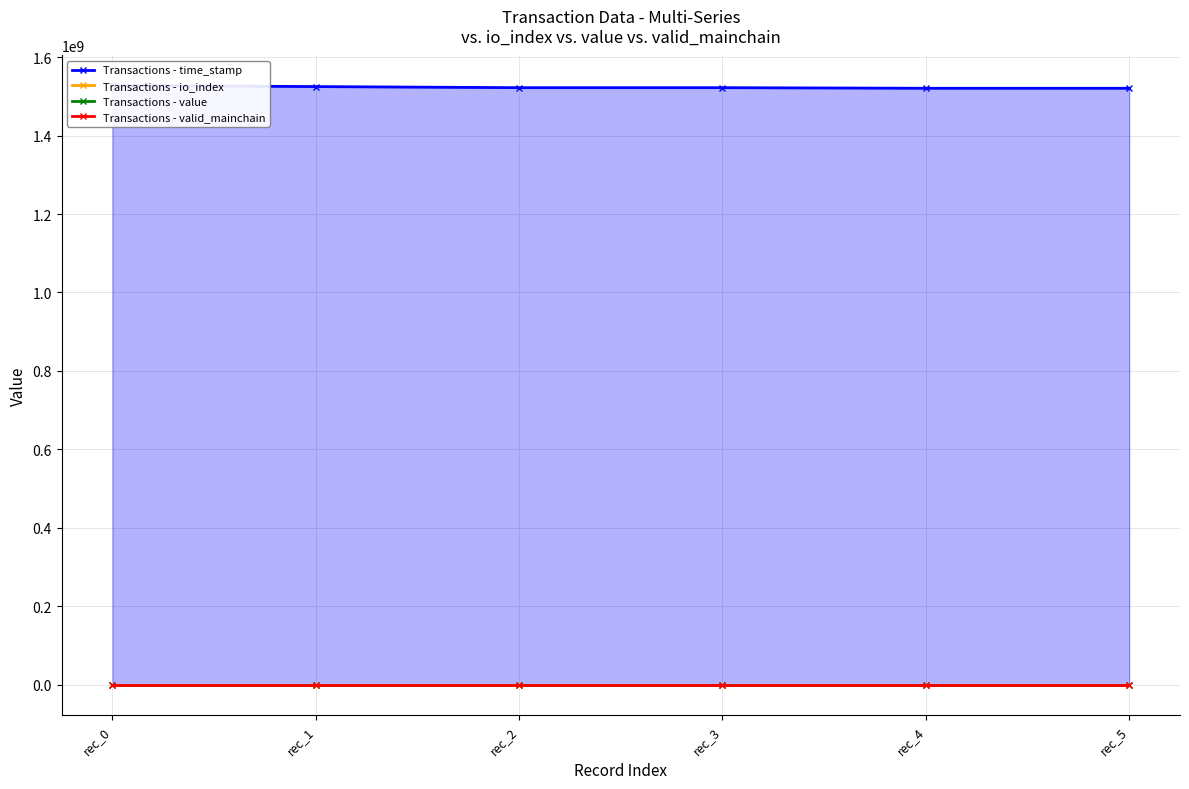

At which category does Transactions - io_index reach its first local valley?

rec_1